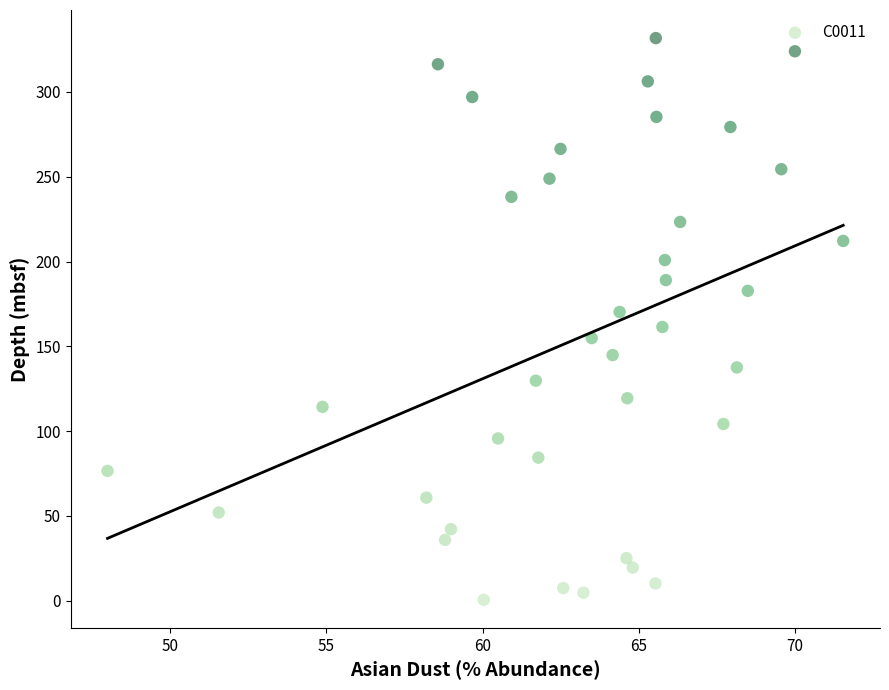

What is the range of X values (max minus min)?

23.6